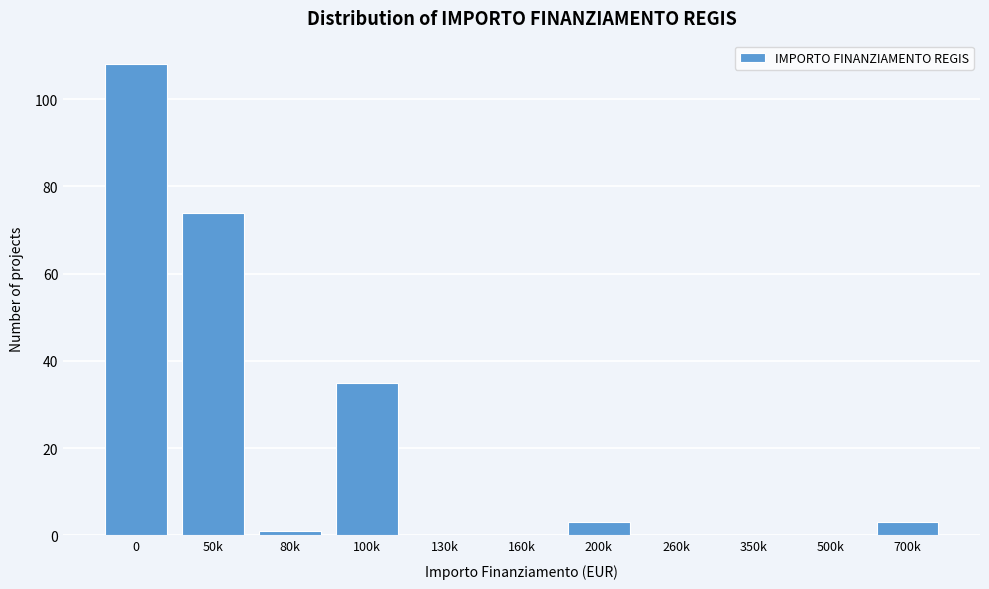

Reading left to right, what are all the values shown in this chart?

0=108	50k=74	80k=1	100k=35	130k=0	160k=0	200k=3	260k=0	350k=0	500k=0	700k=3